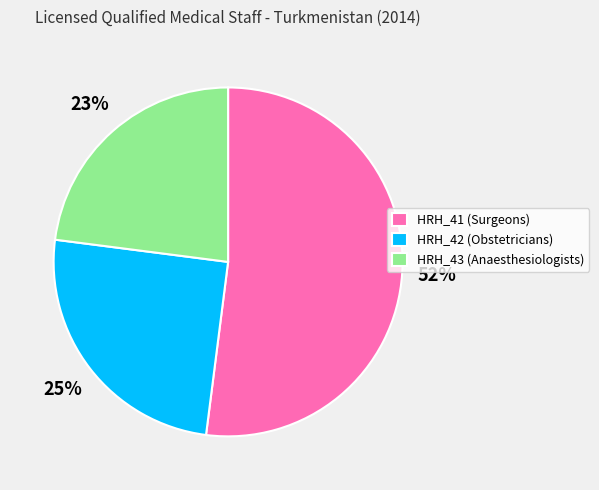

What is the majority slice?

HRH_41 (Surgeons)